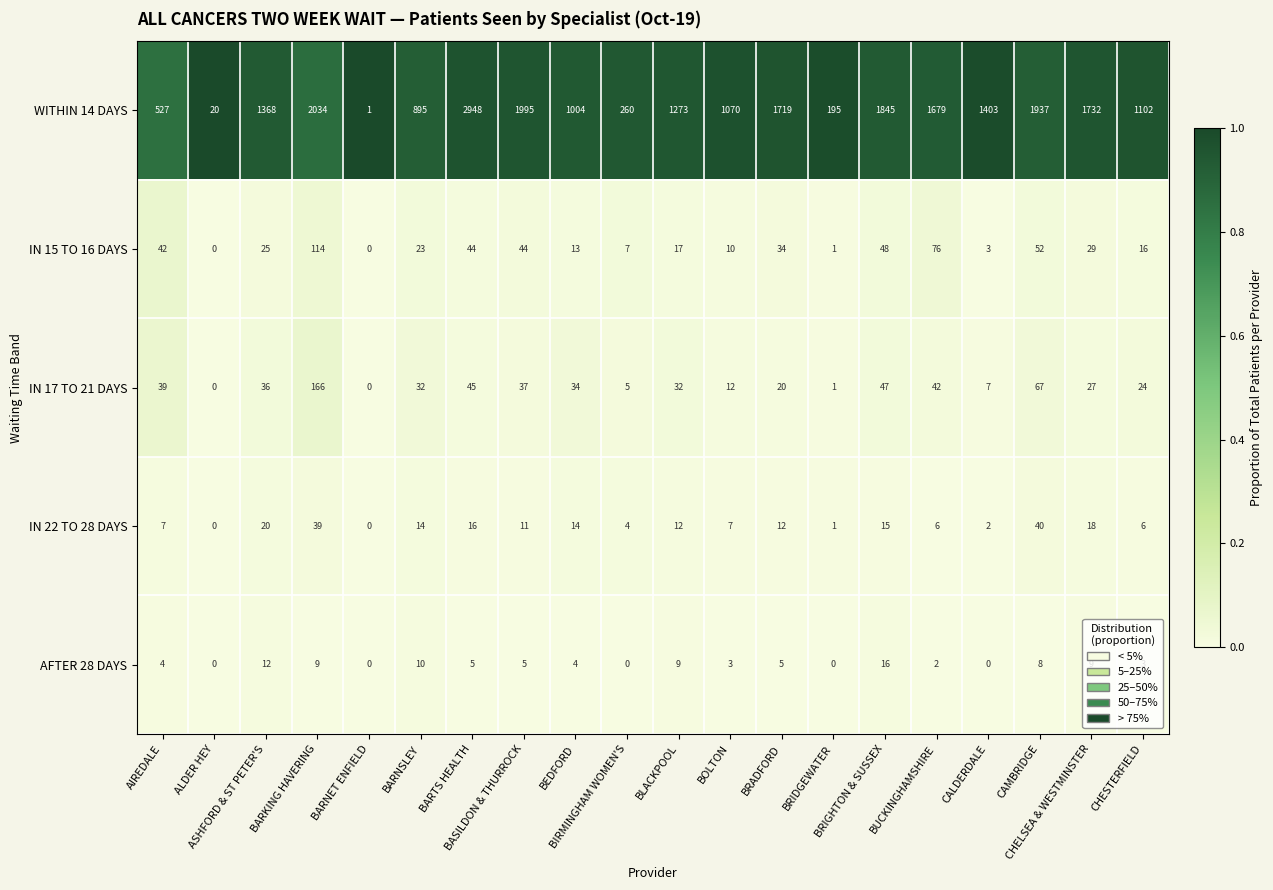

Which series has the largest total across all categories?

WITHIN 14 DAYS